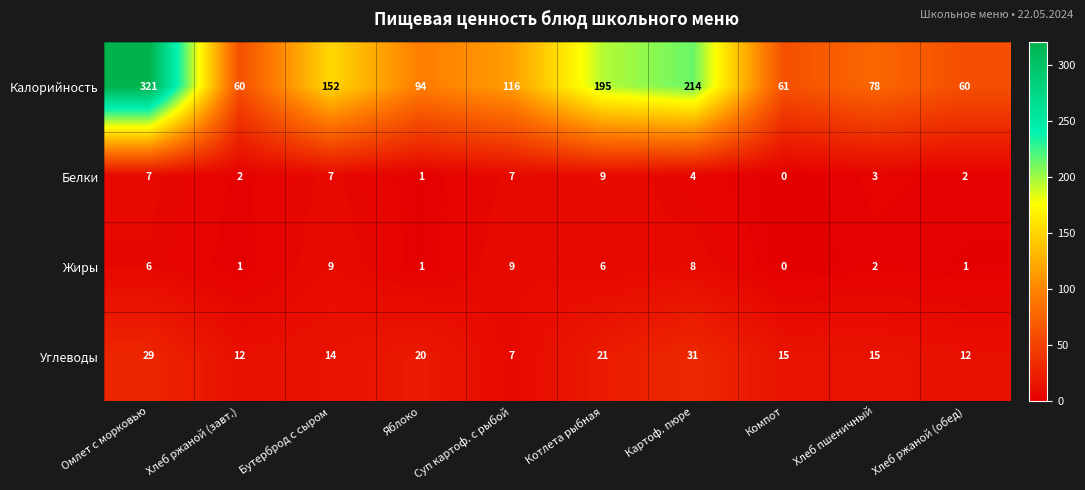

At how many categories does at least one series exceed 250?

1